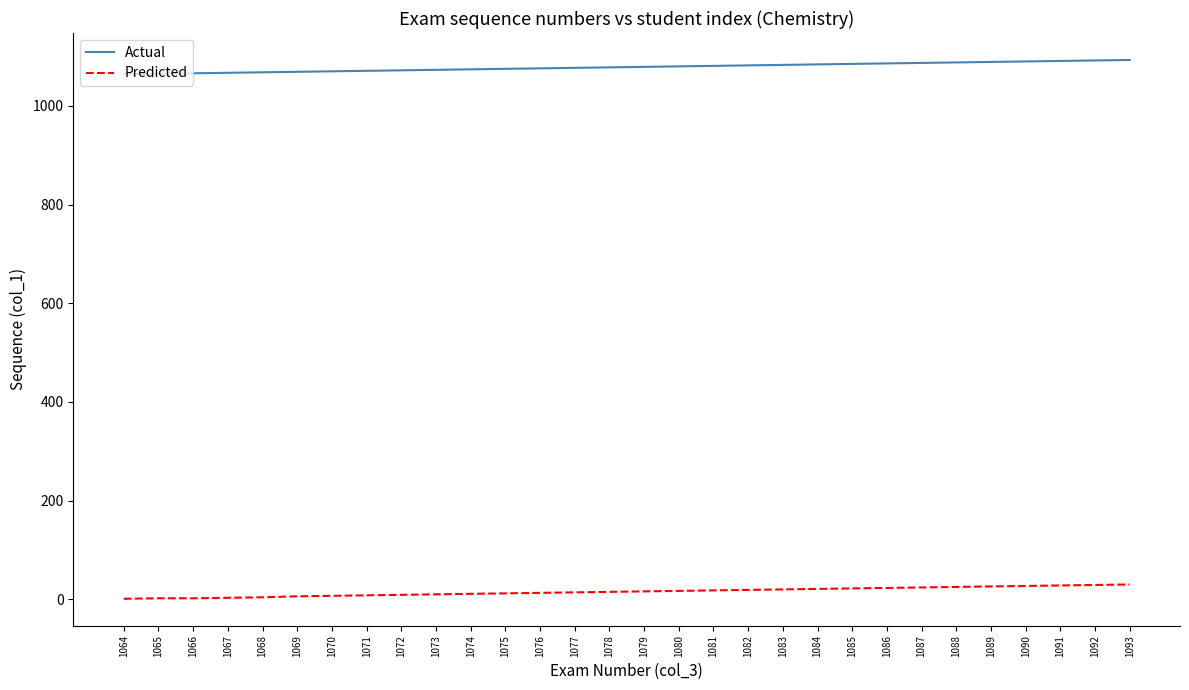

At how many categories does at least one series exceed 957?

30